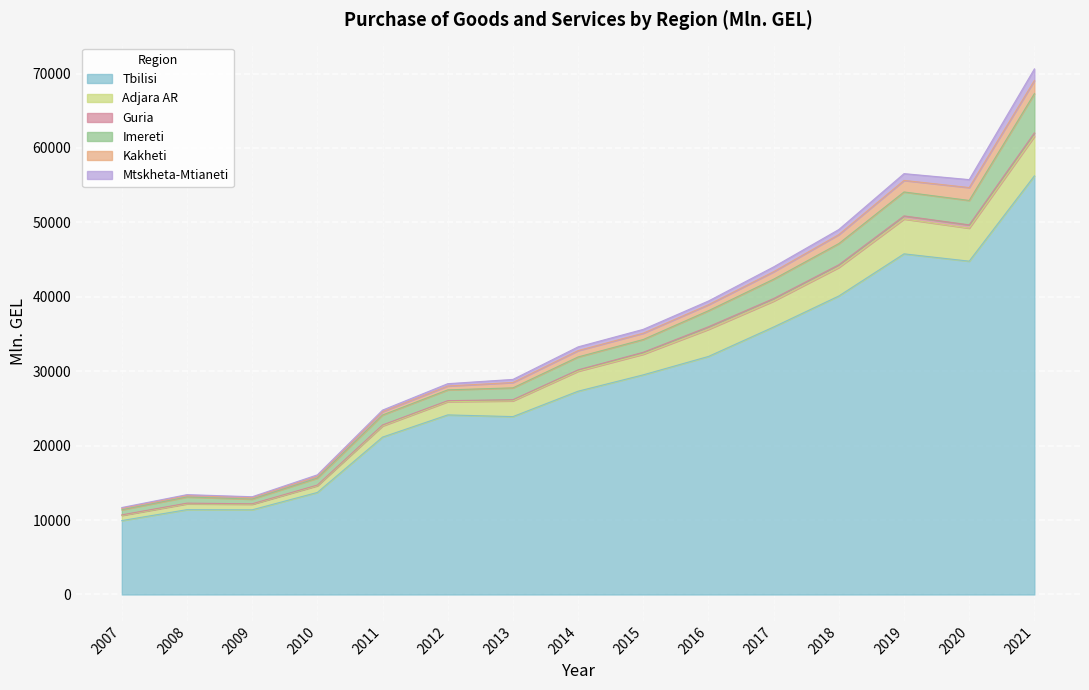

Which series changed the most between 2011 and 2015?

Tbilisi